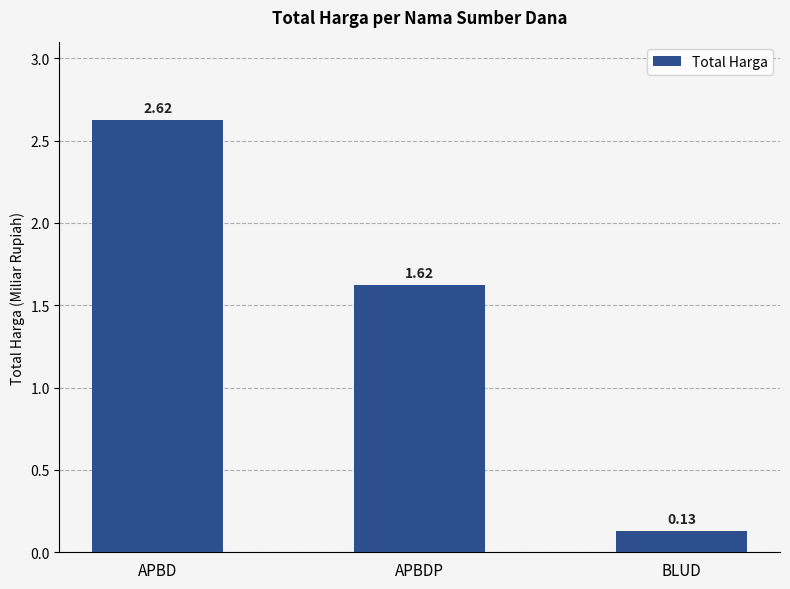

Does the chart contain stacked bars?

No